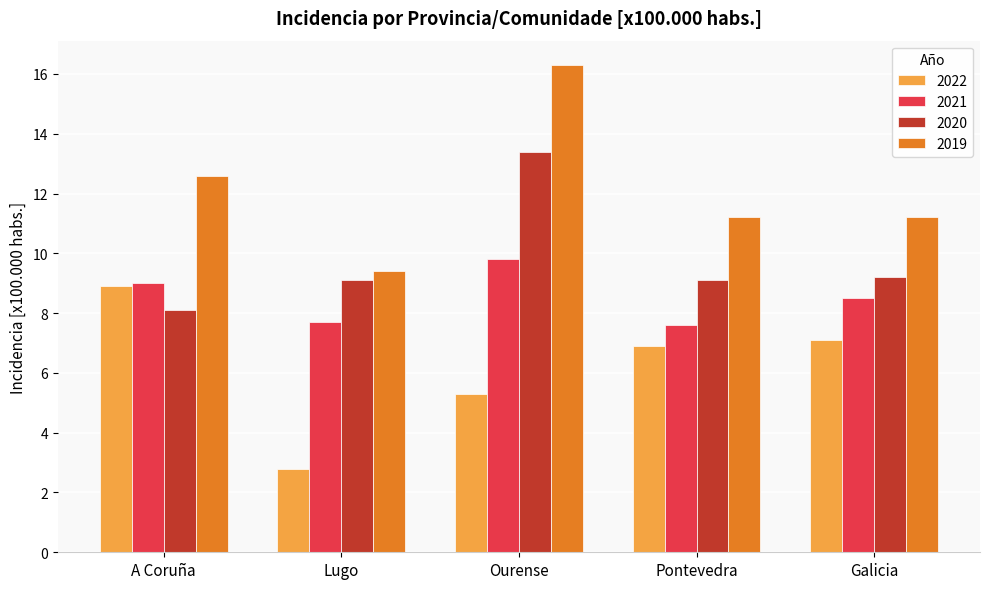

List the series in order of their overall mean, lowest first.

2022, 2021, 2020, 2019